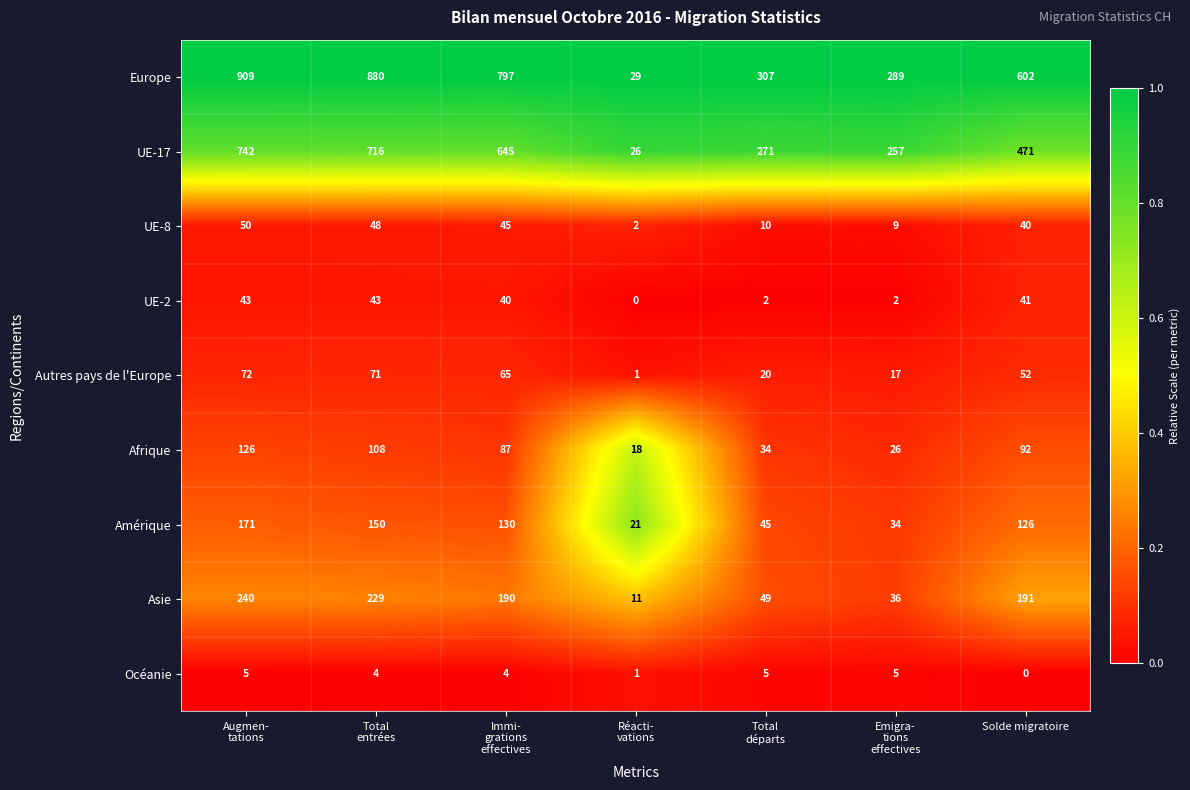

What is the approximate value of Afrique at Solde migratoire?

92